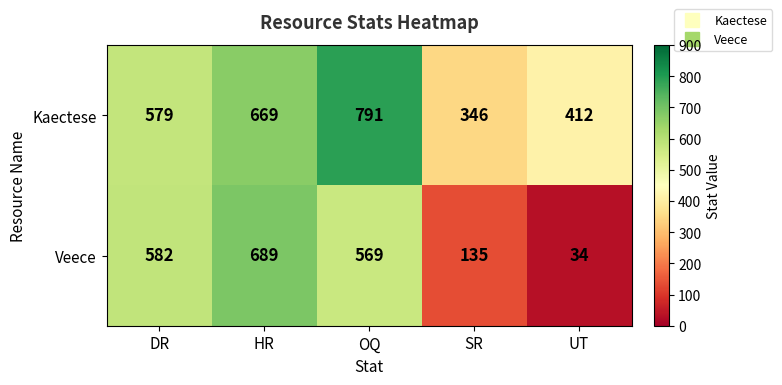

Where is Veece nearest to the value 361?

OQ